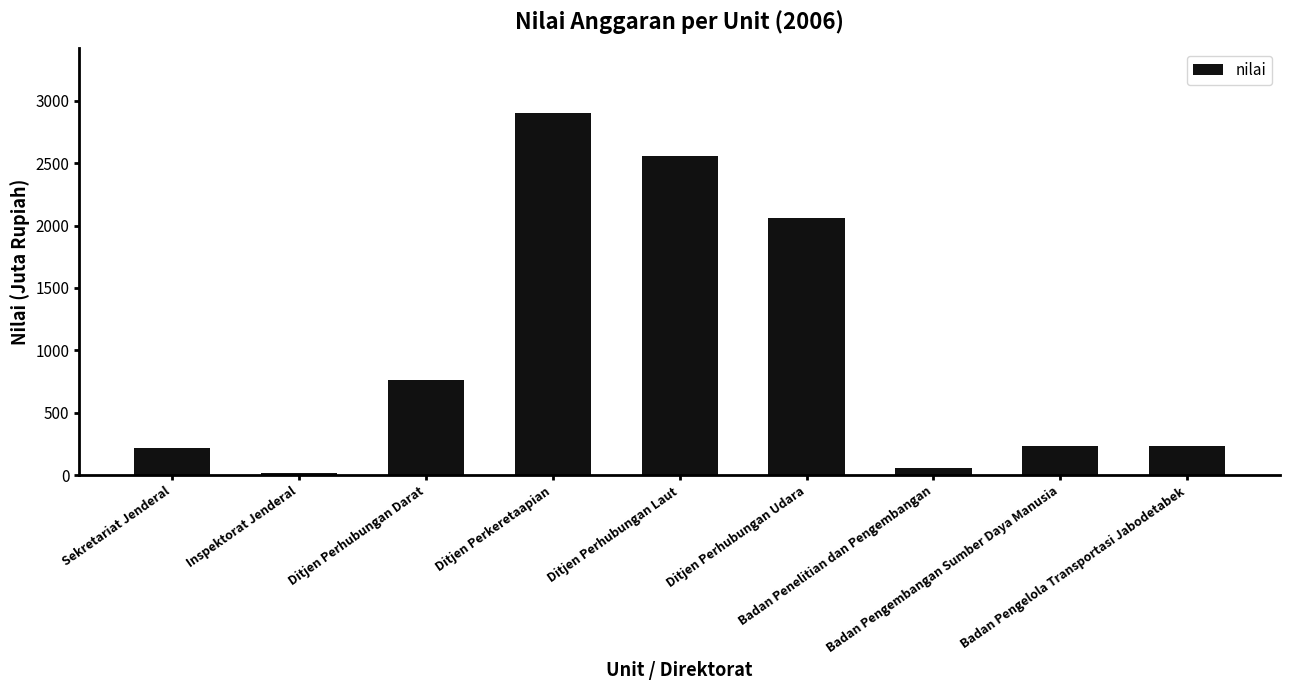

What is the average value?

1004